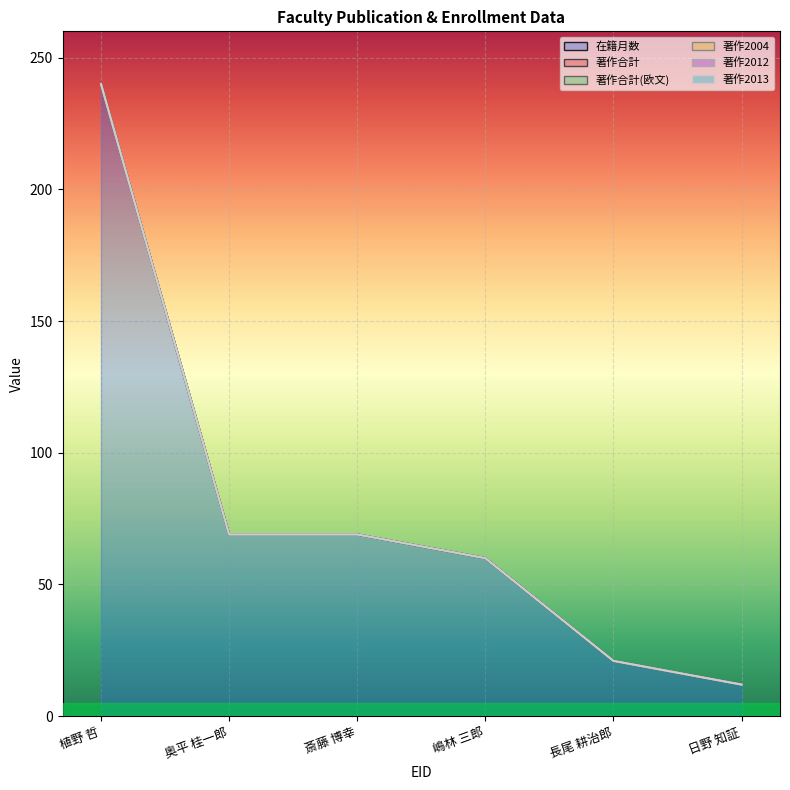

Reading right to left, what are all the values shown in this chart?

在籍月数: 22210=12	248923=21	60631=60	201604=69	279489=69	60620=240
著作合計: 22210=0	248923=0	60631=0	201604=0	279489=0	60620=0
著作合計(欧文): 22210=0	248923=0	60631=0	201604=0	279489=0	60620=0
著作2004: 22210=0	248923=0	60631=0	201604=0	279489=0	60620=0
著作2012: 22210=0	248923=0	60631=0	201604=0	279489=0	60620=0
著作2013: 22210=0	248923=0	60631=0	201604=0	279489=0	60620=0